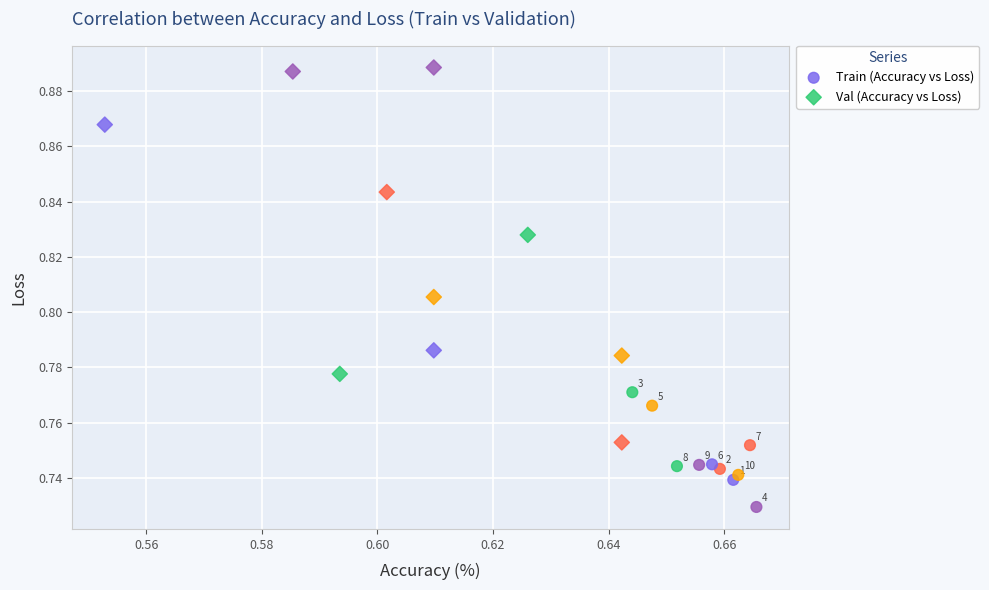

Which series contains the highest Y value?

Val (Accuracy vs Loss)